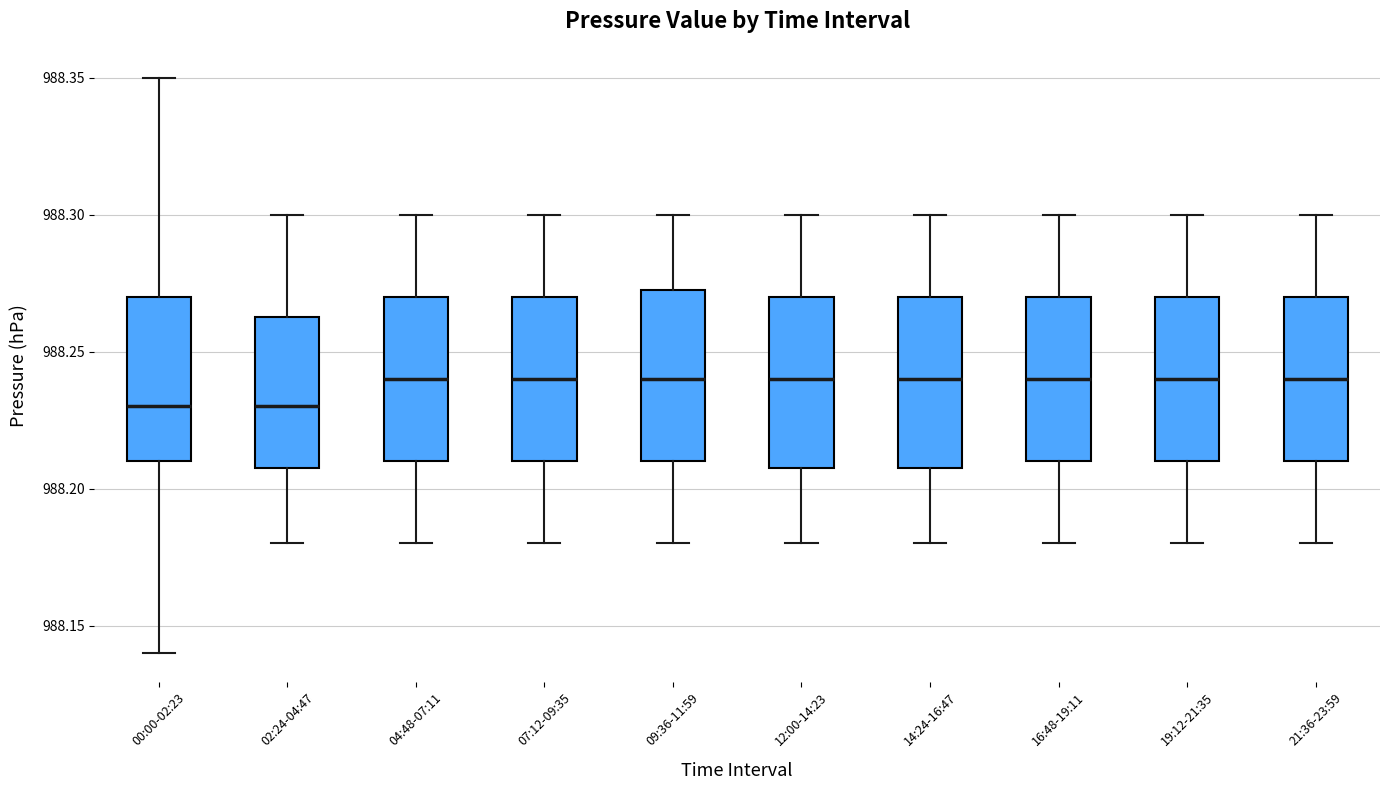

Where does the median line of the box for 16:48-19:11 sit on the y-axis? The values are not printed on the chart, so give them approximately, as read against the axis.

988.240